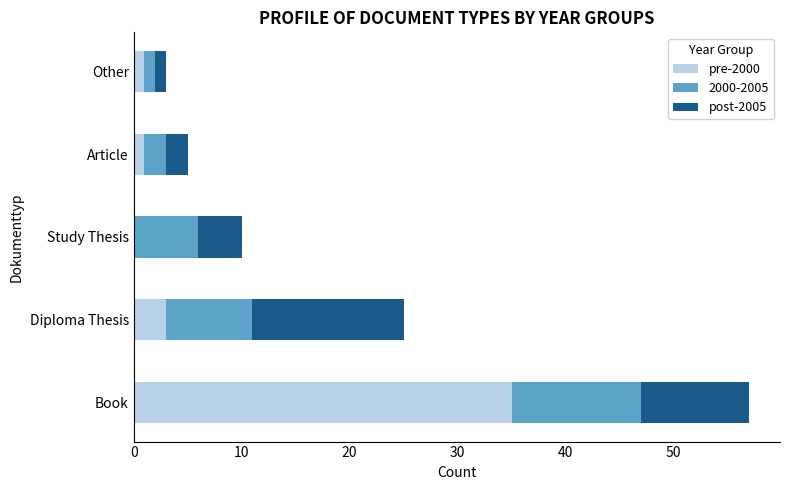

Where is pre-2000 nearest to the value 17?

Diploma Thesis